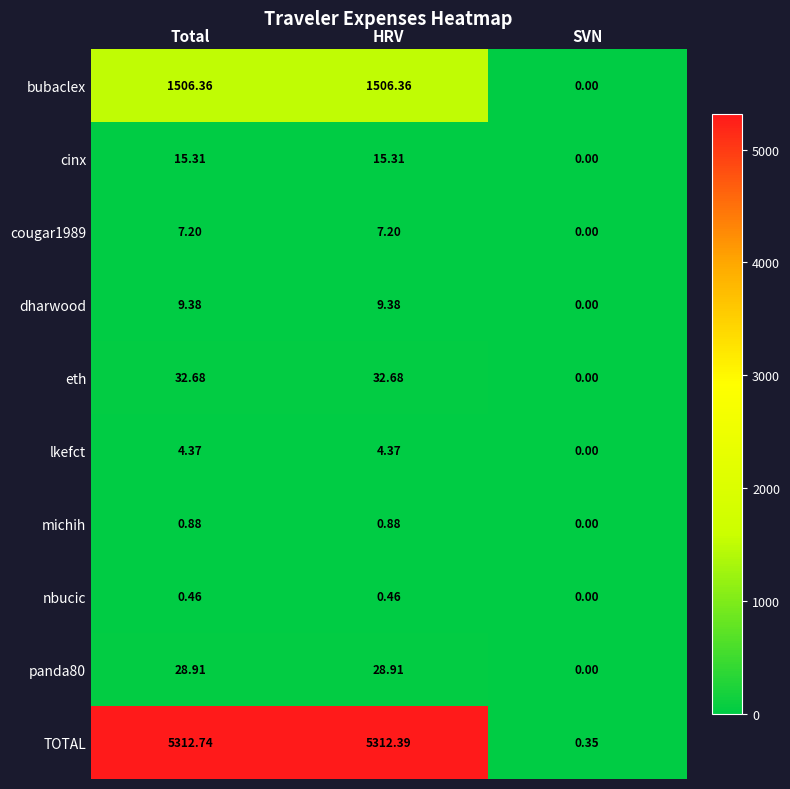

Which series has the largest total across all categories?

TOTAL